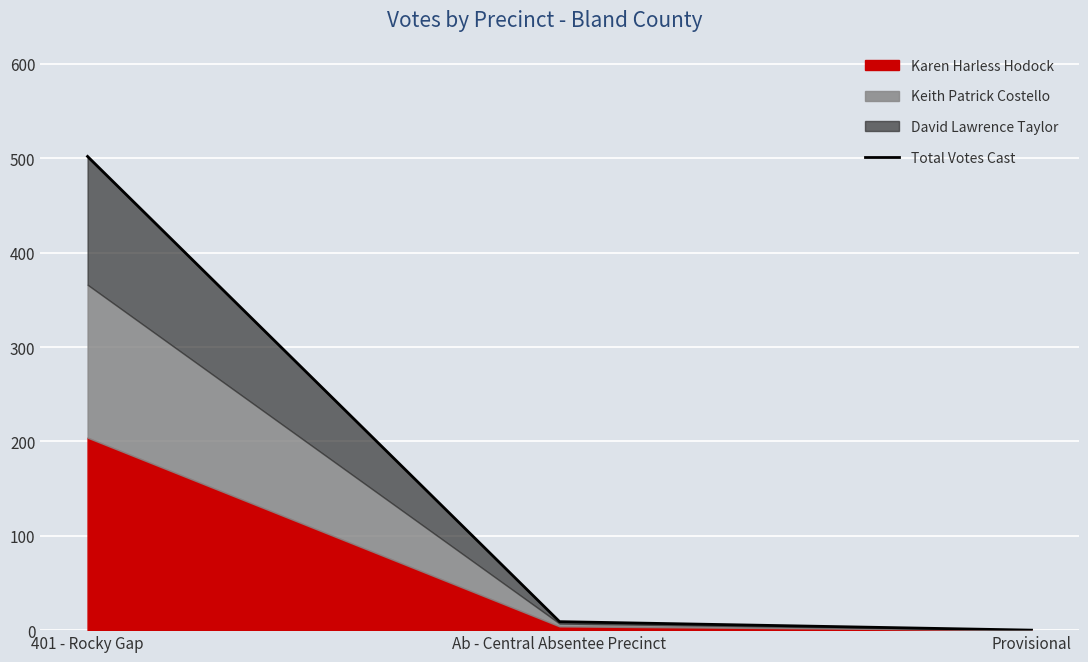

What is the sum of all values?

511